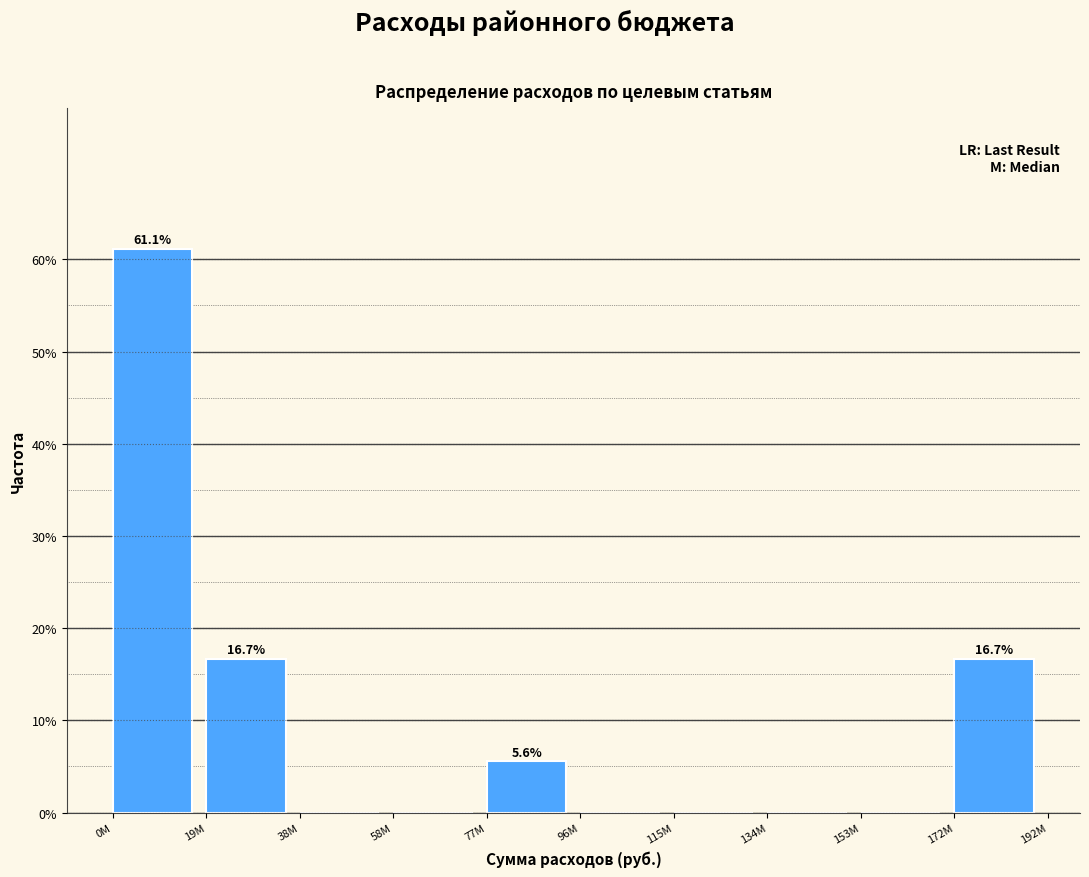

Reading left to right, transcribe all the data shown in this chart.

0M=61.1	19M=16.7	38M=0.0	58M=0.0	77M=5.6	96M=0.0	115M=0.0	134M=0.0	153M=0.0	172M=16.7